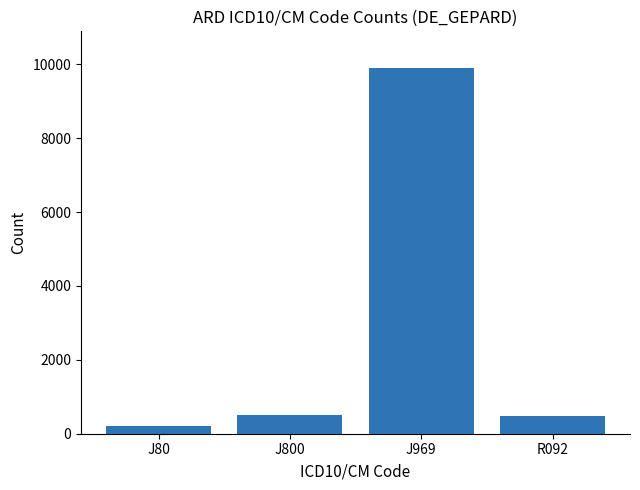

What is the label of the 1st bar from the right?

R092